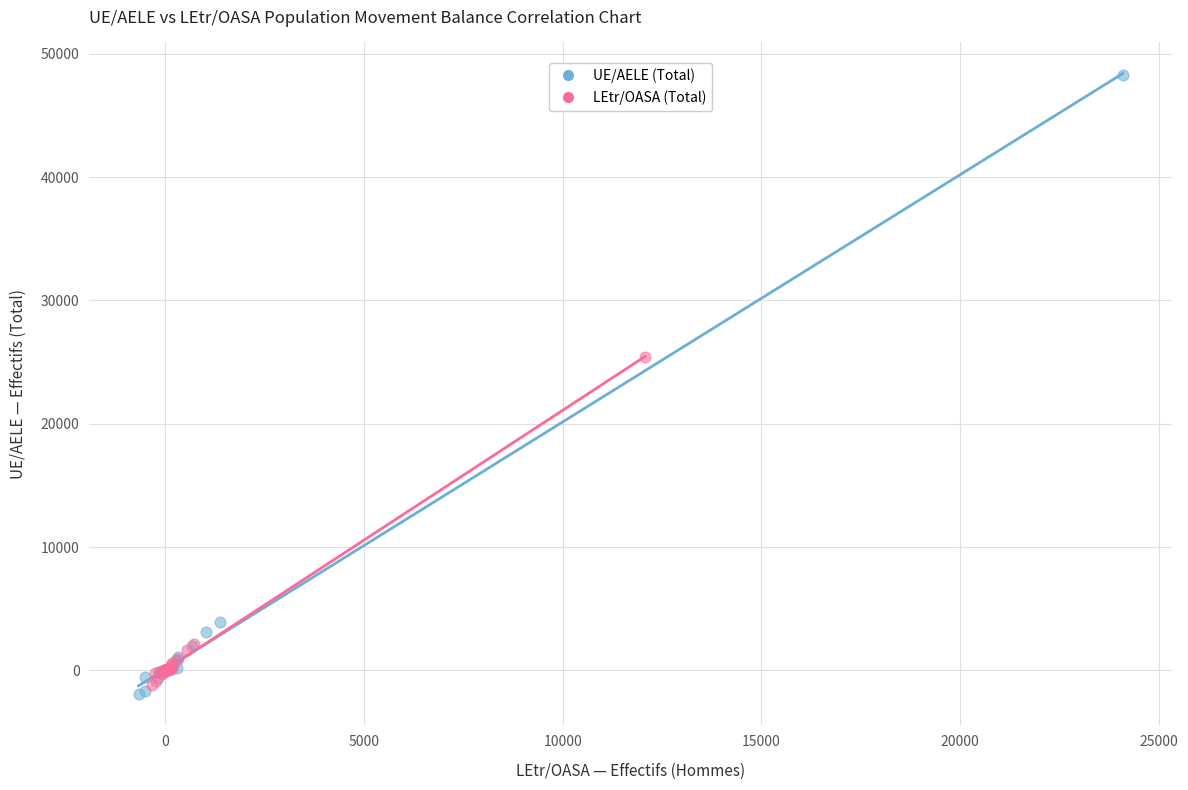

Which series contains the highest Y value?

UE/AELE (Total)